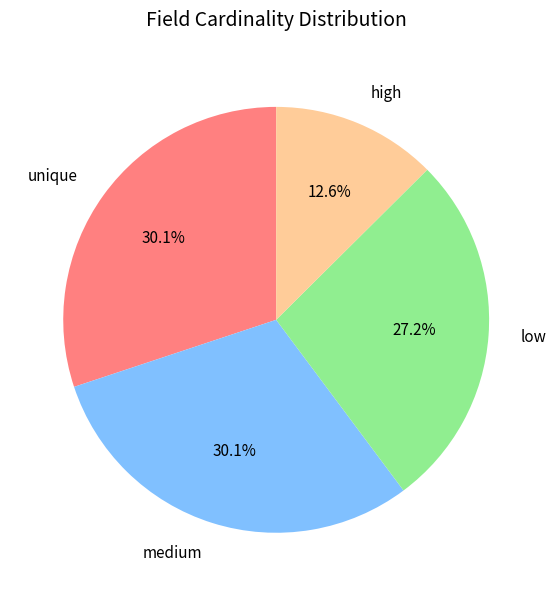

Is there a majority slice in this chart?

No